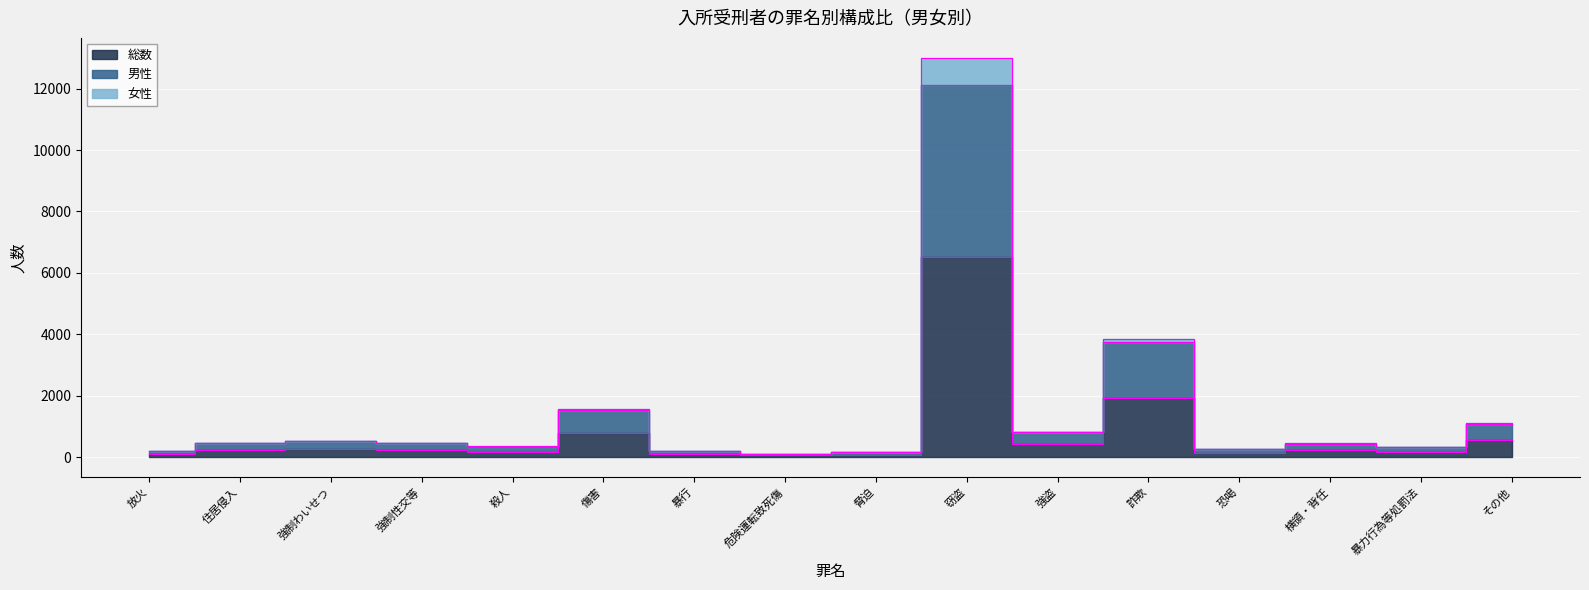

How many values in the 総数 series are below 224?

8